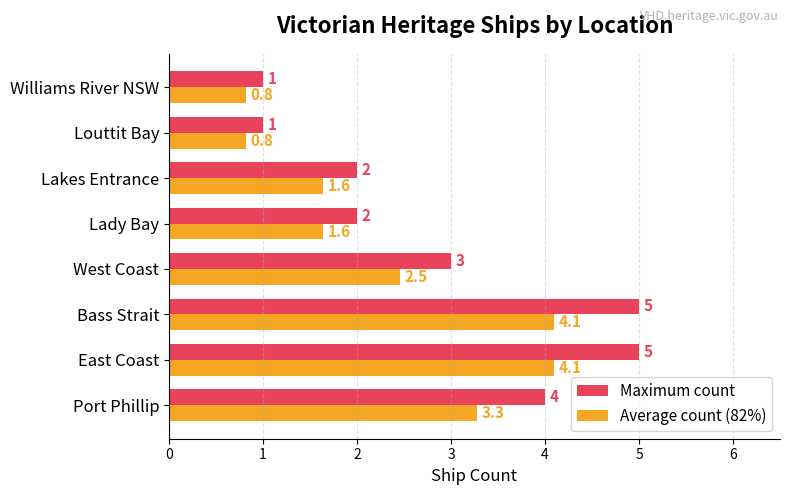

Is it true that Average count (82%) equals 4.1 at East Coast?

True